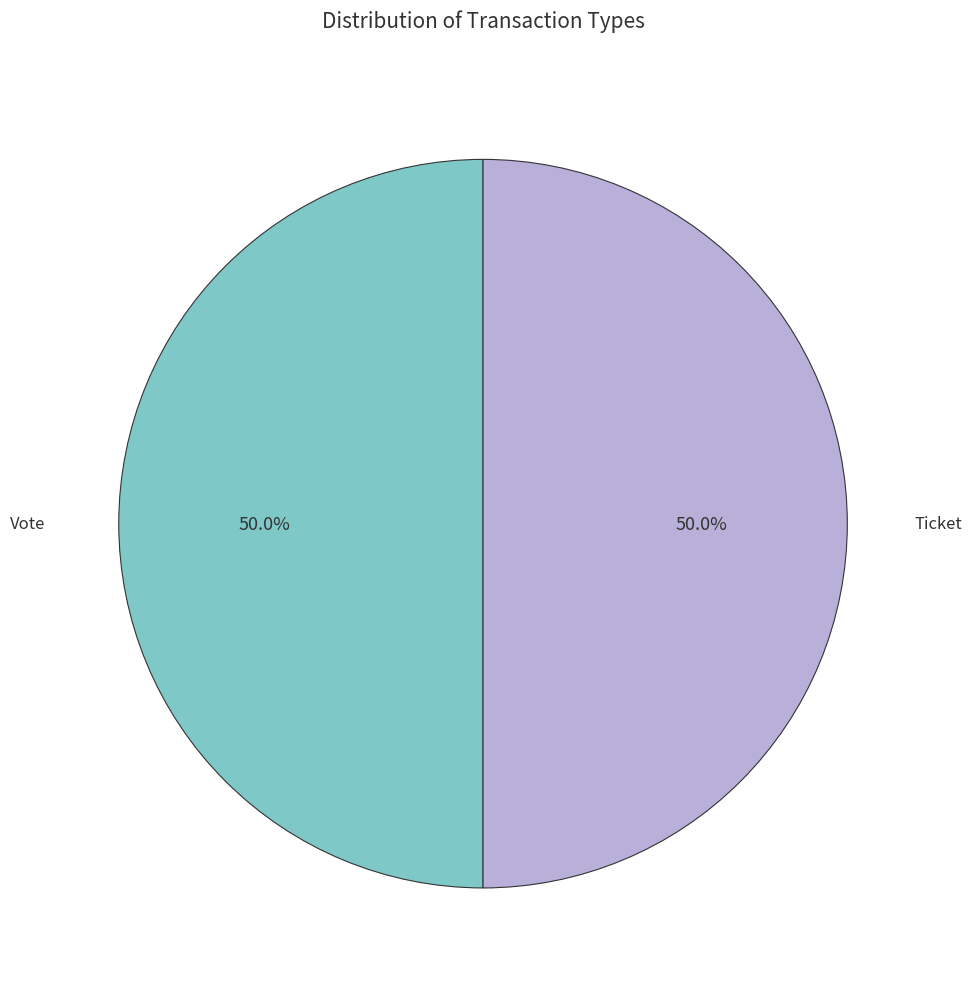

Count the number of slices in the pie.

2